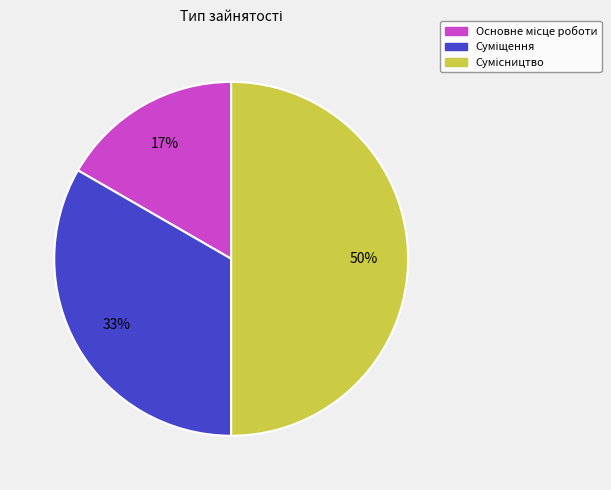

To the nearest percent, what portion does Суміщення represent?

33%